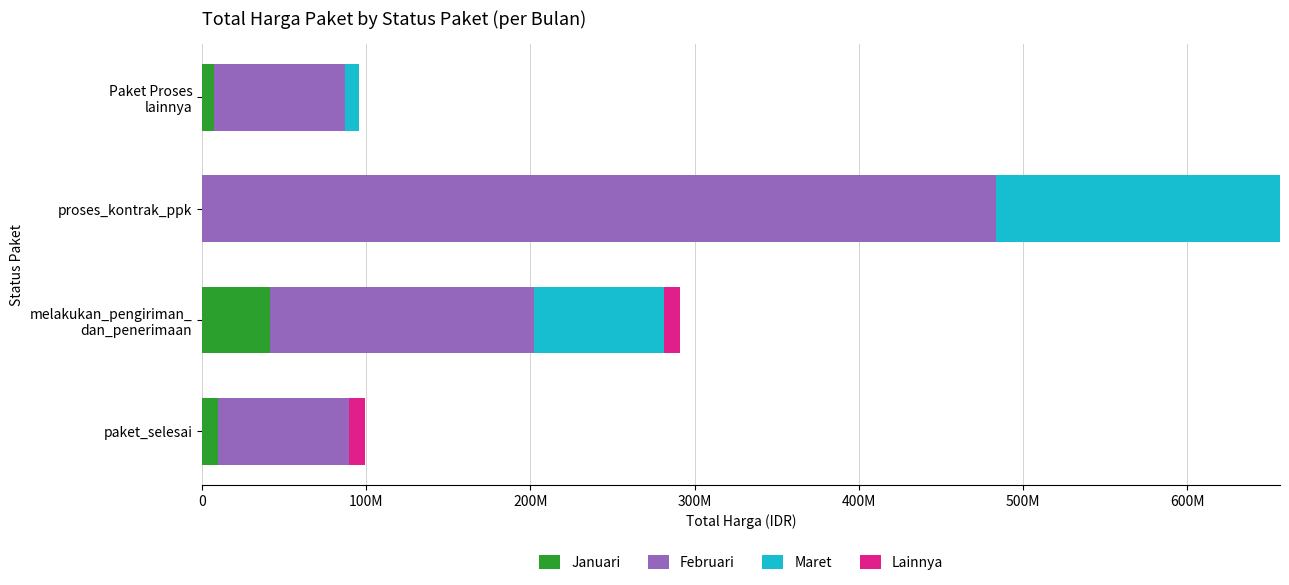

What are all the series names shown in the legend?

Januari, Februari, Maret, Lainnya